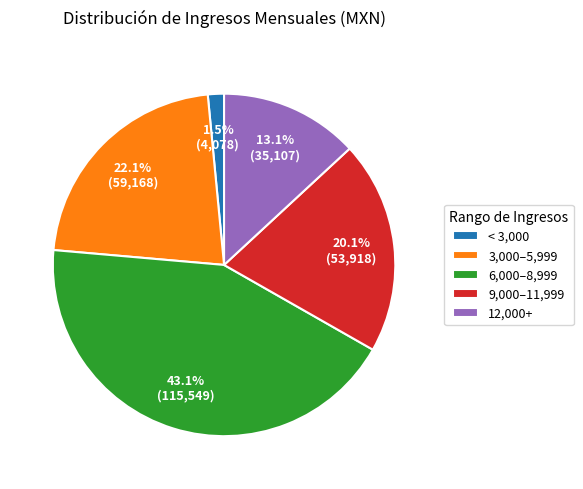

How many slices are in this pie chart?

5